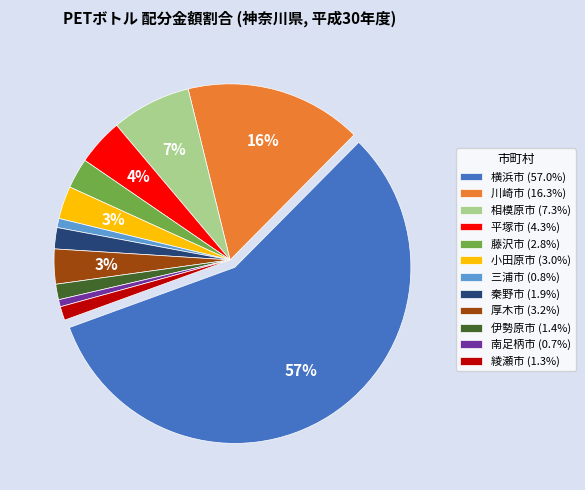

The 南足柄市 slice represents 11% of the pie. True or false?

False